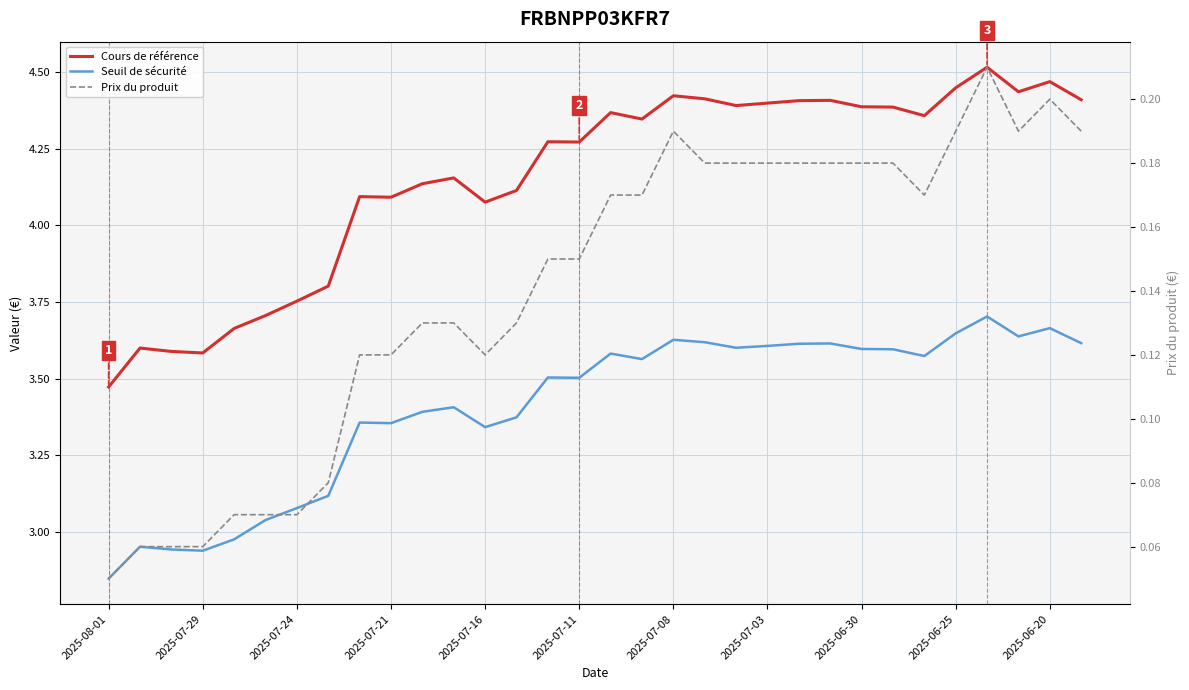

Reading right to left, what are all the values shown in this chart?

Cours de référence: 4.4	4.5	4.4	4.5	4.4	4.4	4.4	4.4	4.4	4.4	4.4	4.4	4.4	4.4	4.3	4.4	4.3	4.3	4.1	4.1	4.2	4.1	4.1	4.1	3.8	3.8	3.7	3.7	3.6	3.6	3.6	3.5
Seuil de sécurité: 3.6	3.7	3.6	3.7	3.6	3.6	3.6	3.6	3.6	3.6	3.6	3.6	3.6	3.6	3.6	3.6	3.5	3.5	3.4	3.3	3.4	3.4	3.4	3.4	3.1	3.1	3.0	3.0	2.9	2.9	3.0	2.8
Prix du produit: 0.2	0.2	0.2	0.2	0.2	0.2	0.2	0.2	0.2	0.2	0.2	0.2	0.2	0.2	0.2	0.2	0.1	0.1	0.1	0.1	0.1	0.1	0.1	0.1	0.1	0.1	0.1	0.1	0.1	0.1	0.1	0.1